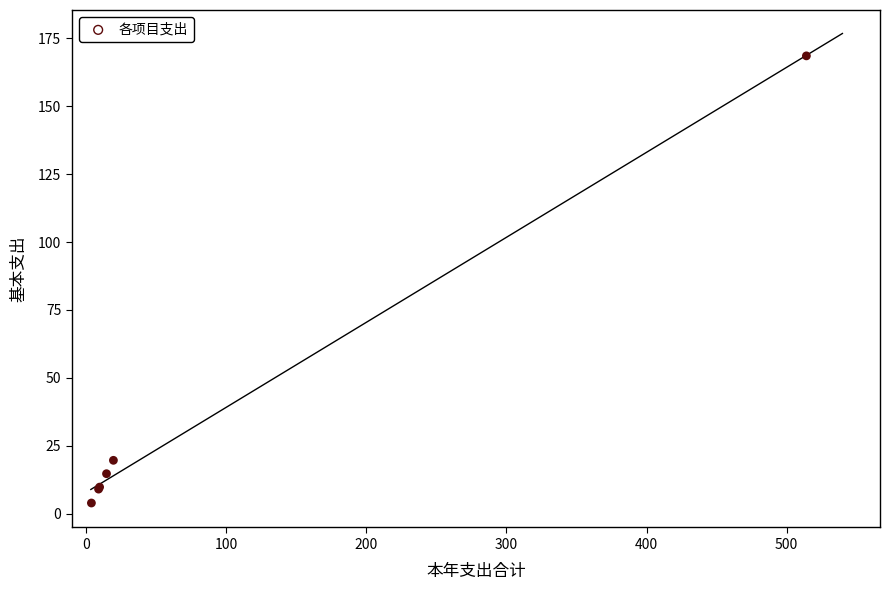

What Y value in the scatter plot is closest to 86?

19.7